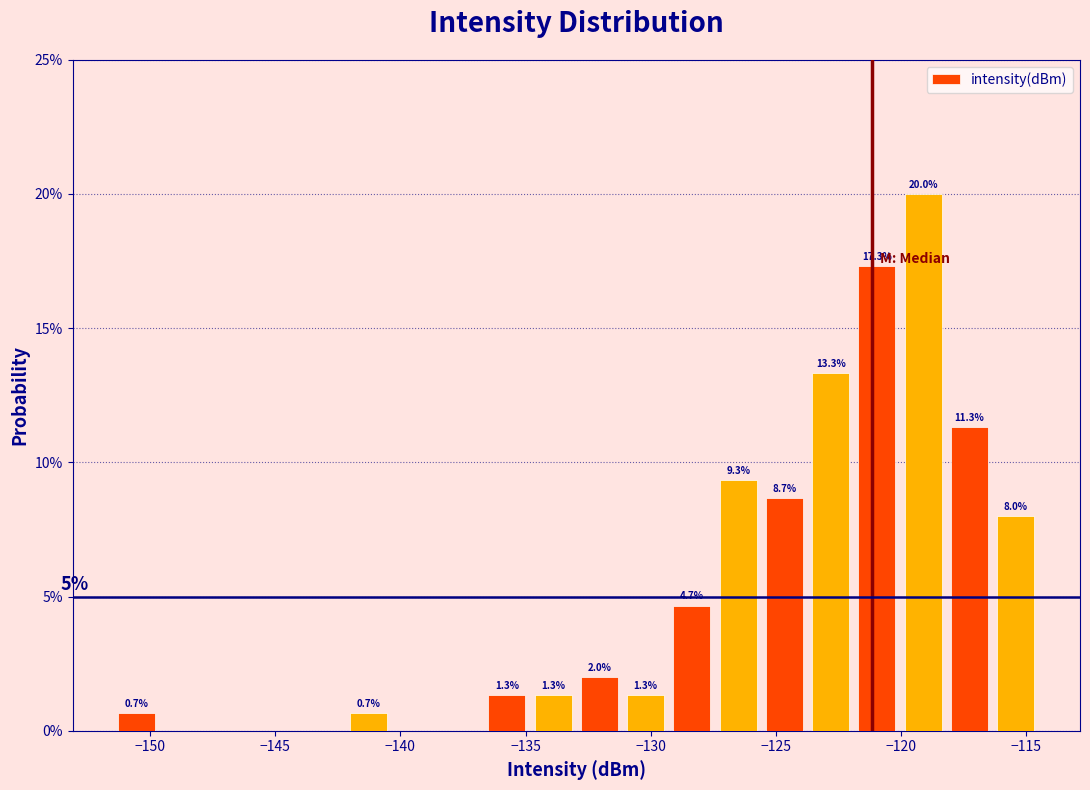

Read against the x-axis, roughly where is the centre of the tallest bar?

-119.0